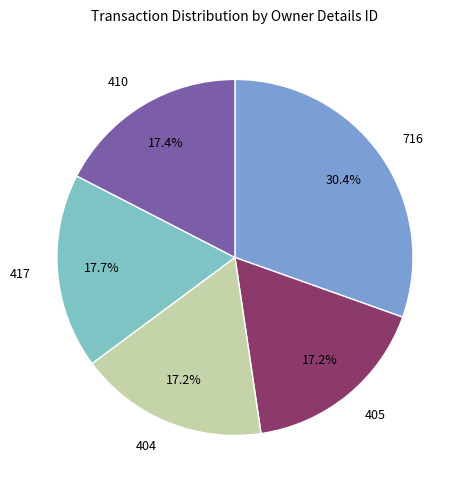

Do 417 and 716 together represent more than half of the pie?

No